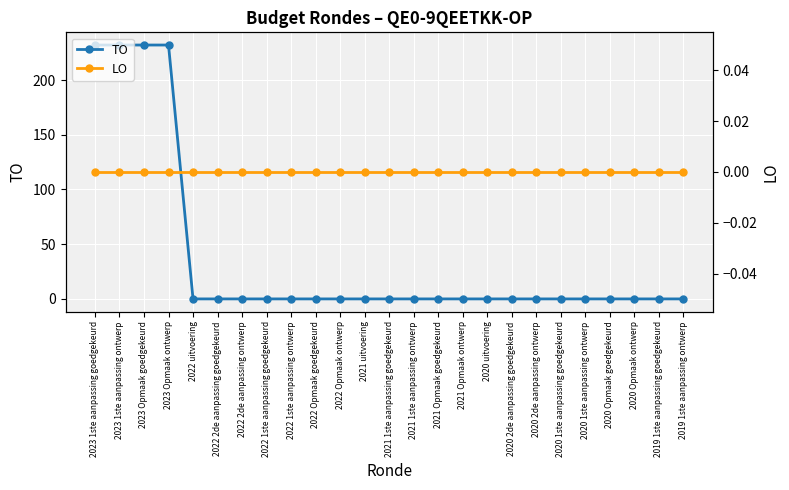

Which has a higher value, 2022 Opmaak goedgekeurd or 2022 2de aanpassing ontwerp?

2022 Opmaak goedgekeurd